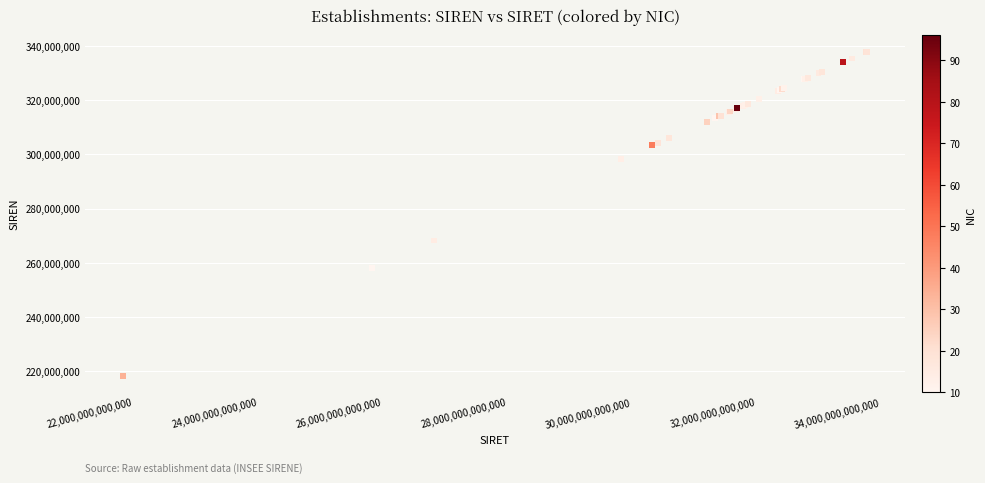

What Y value in the scatter plot is closest to 278012072?

268201332